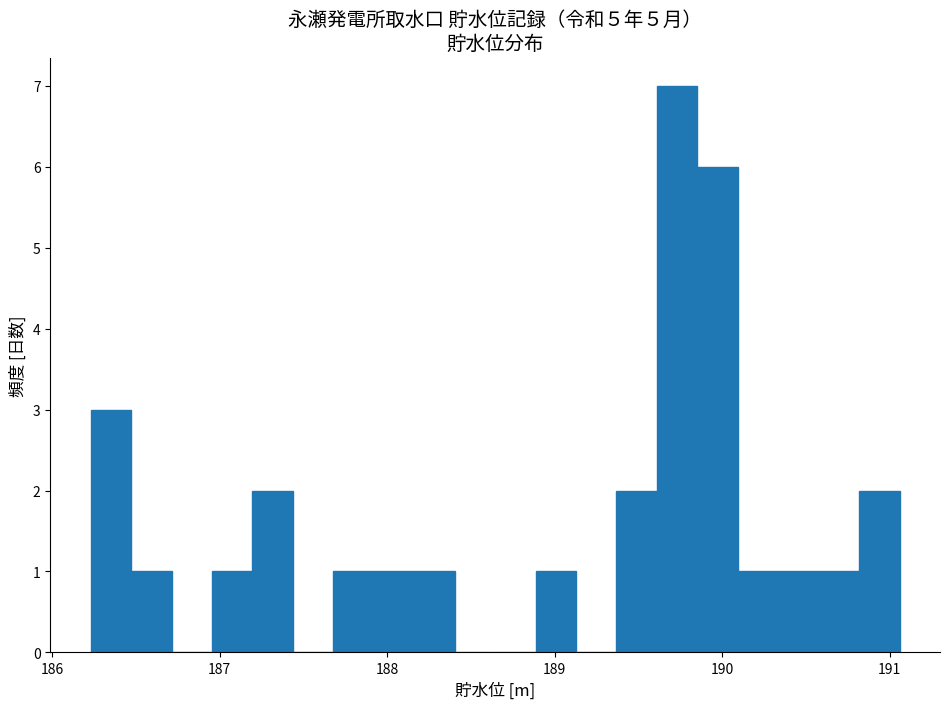

Read against the x-axis, roughly where is the centre of the tallest bar?

189.7